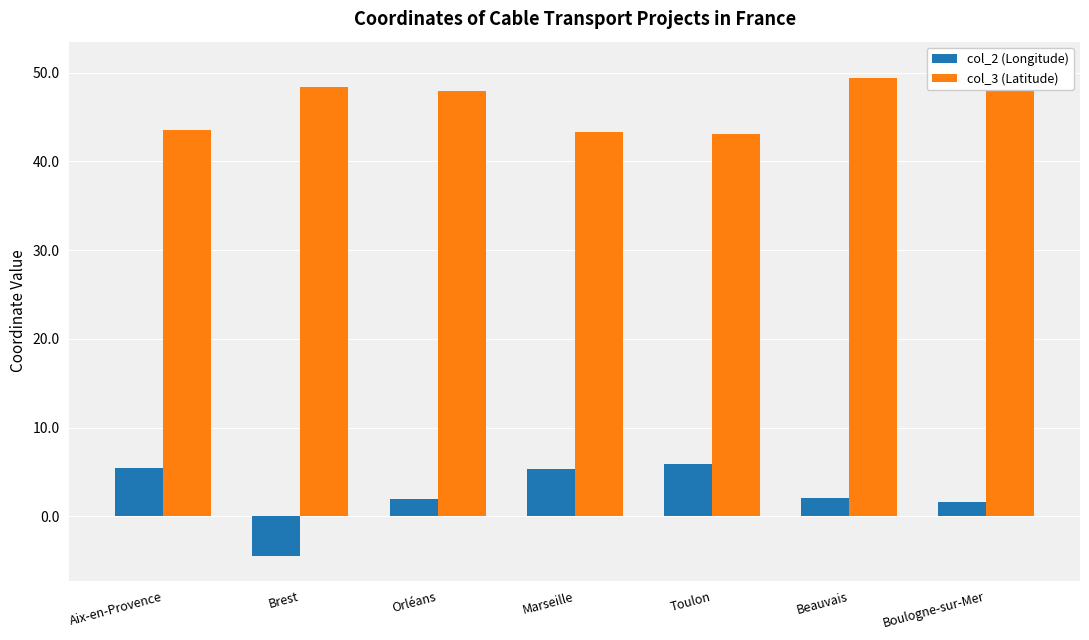

At how many categories does at least one series exceed 27?

7